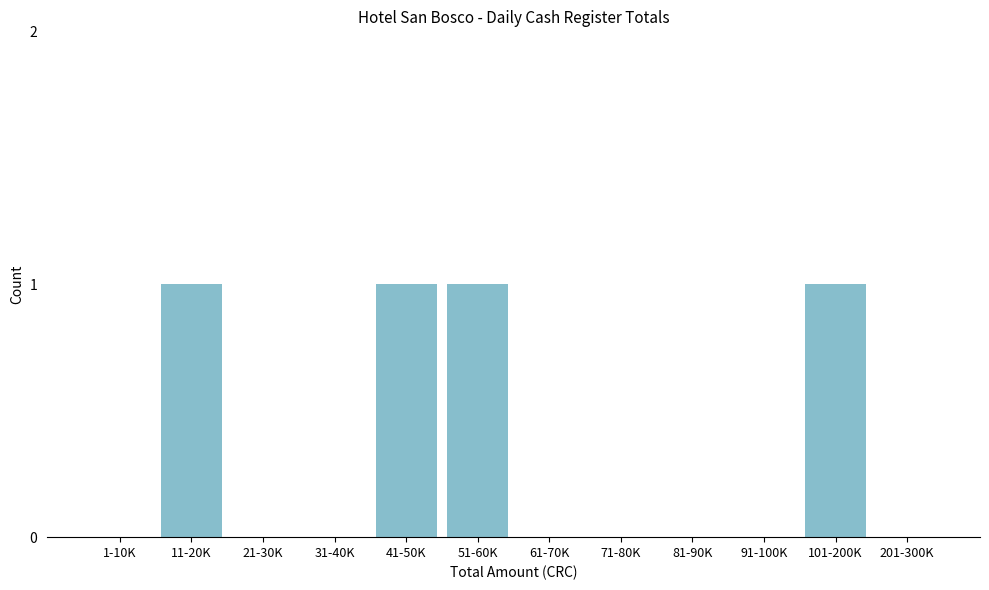

Reading left to right, transcribe all the data shown in this chart.

1-10K=0	11-20K=1	21-30K=0	31-40K=0	41-50K=1	51-60K=1	61-70K=0	71-80K=0	81-90K=0	91-100K=0	101-200K=1	201-300K=0